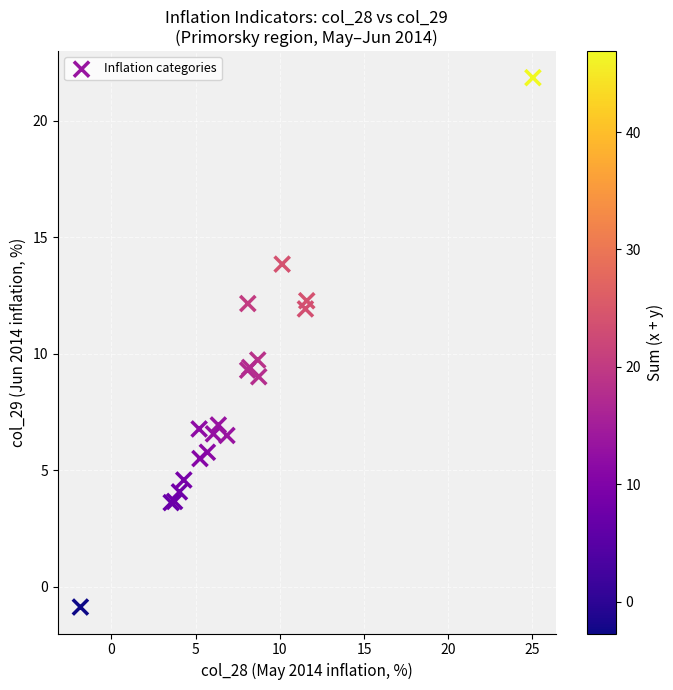

What Y value in the scatter plot is closest to 10?

9.7